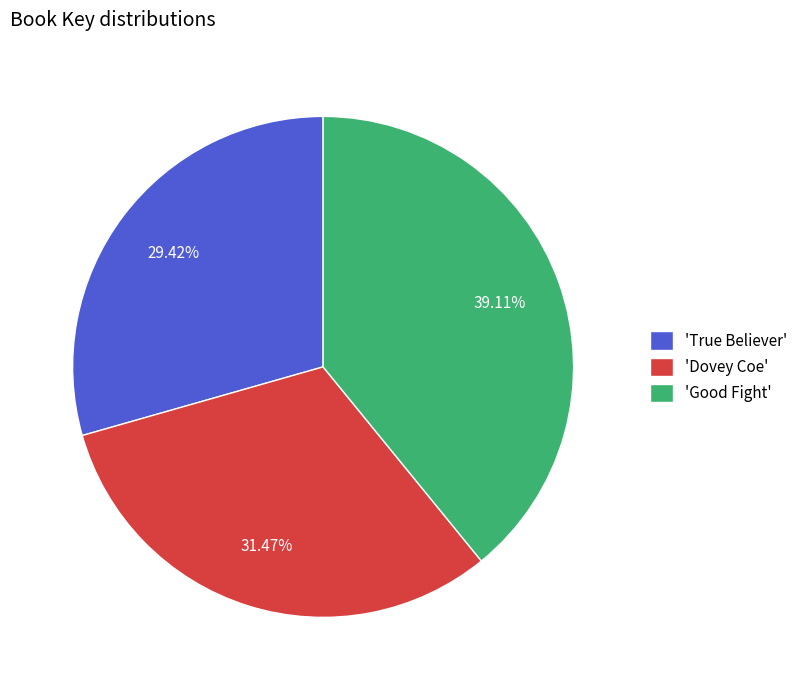

Rank the categories by value from lowest to highest.

'True Believer', 'Dovey Coe', 'Good Fight'